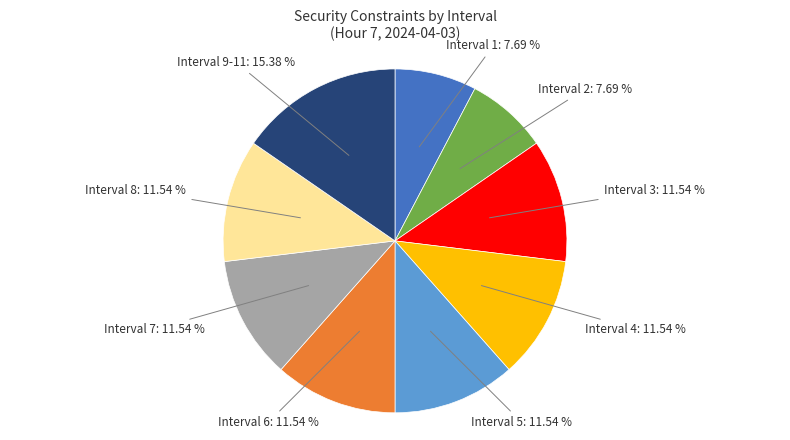

True or false: Interval 7 accounts for 25% of the total.

False